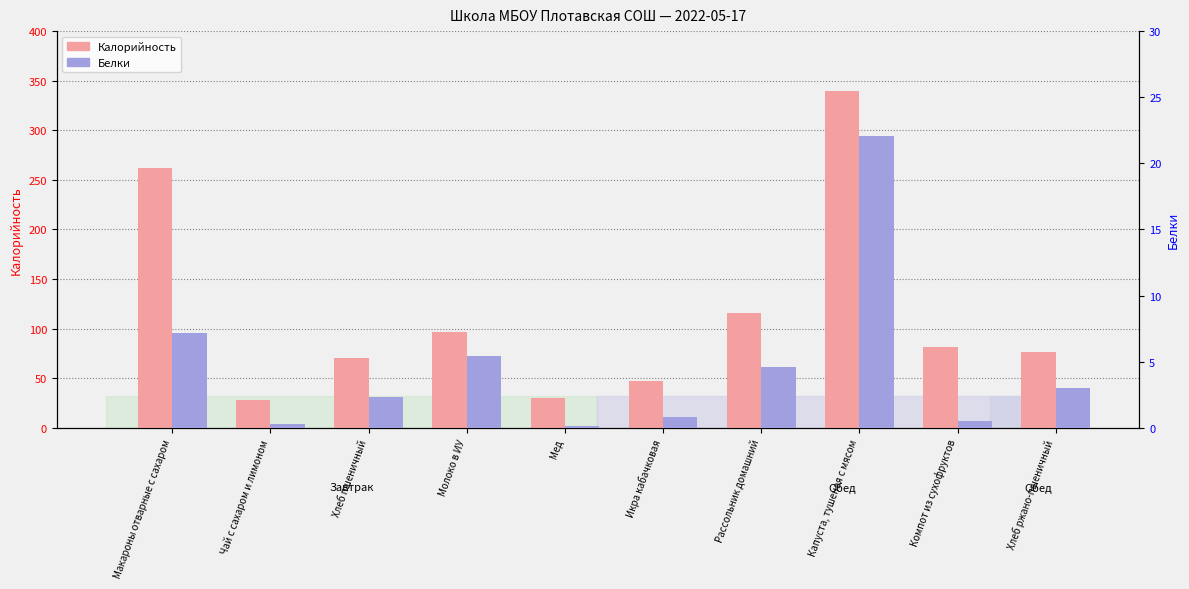

How many data points in Белки are less than 3?

5